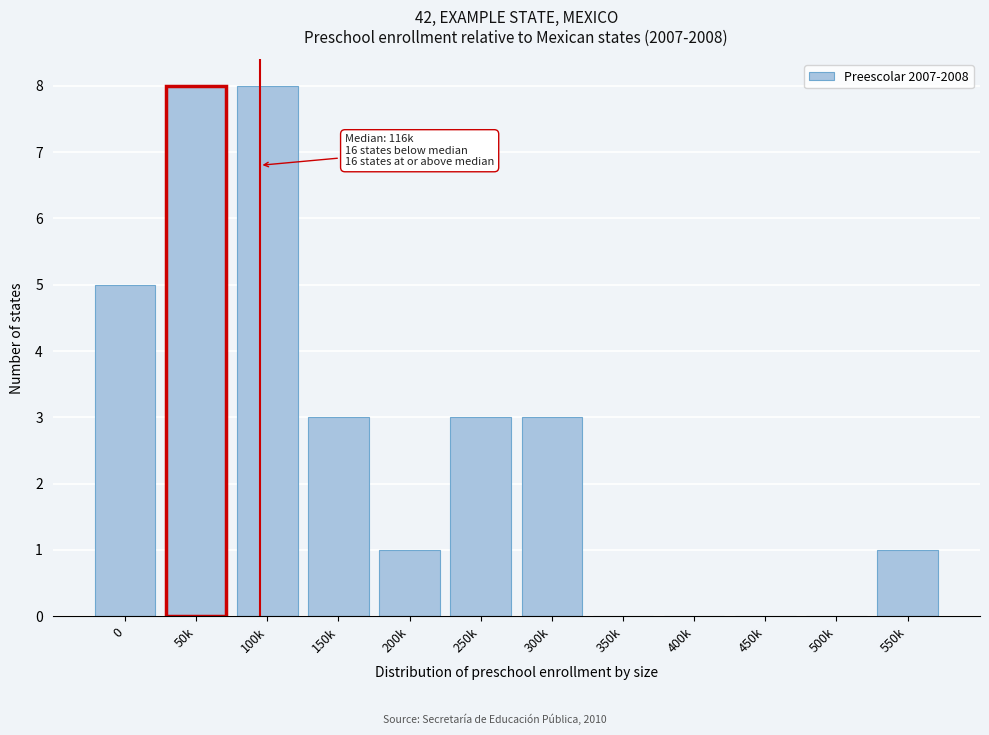

Reading left to right, transcribe all the data shown in this chart.

0=5	50k=8	100k=8	150k=3	200k=1	250k=3	300k=3	350k=0	400k=0	450k=0	500k=0	550k=1